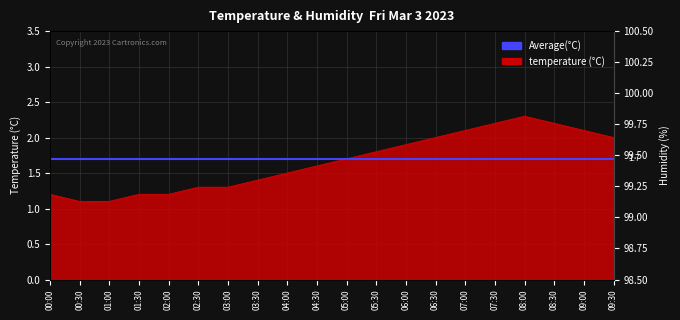

Reading right to left, what are all the values shown in this chart?

2.0	2.1	2.2	2.3	2.2	2.1	2.0	1.9	1.8	1.7	1.6	1.5	1.4	1.3	1.3	1.2	1.2	1.1	1.1	1.2